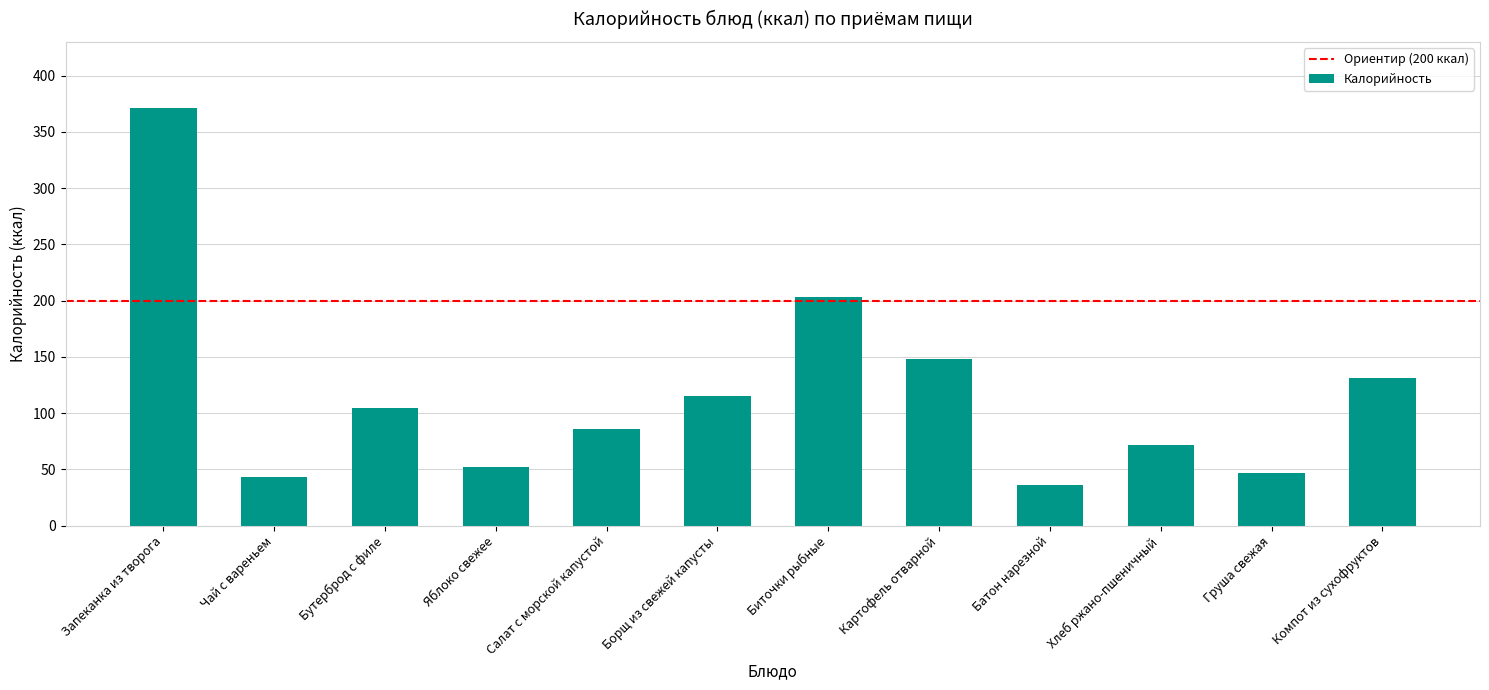

Rank the categories by value from highest to lowest.

Запеканка из творога, Биточки рыбные, Картофель отварной, Компот из сухофруктов, Борщ из свежей капусты, Бутерброд с филе, Салат с морской капустой, Хлеб ржано-пшеничный, Яблоко свежее, Груша свежая, Чай с вареньем, Батон нарезной